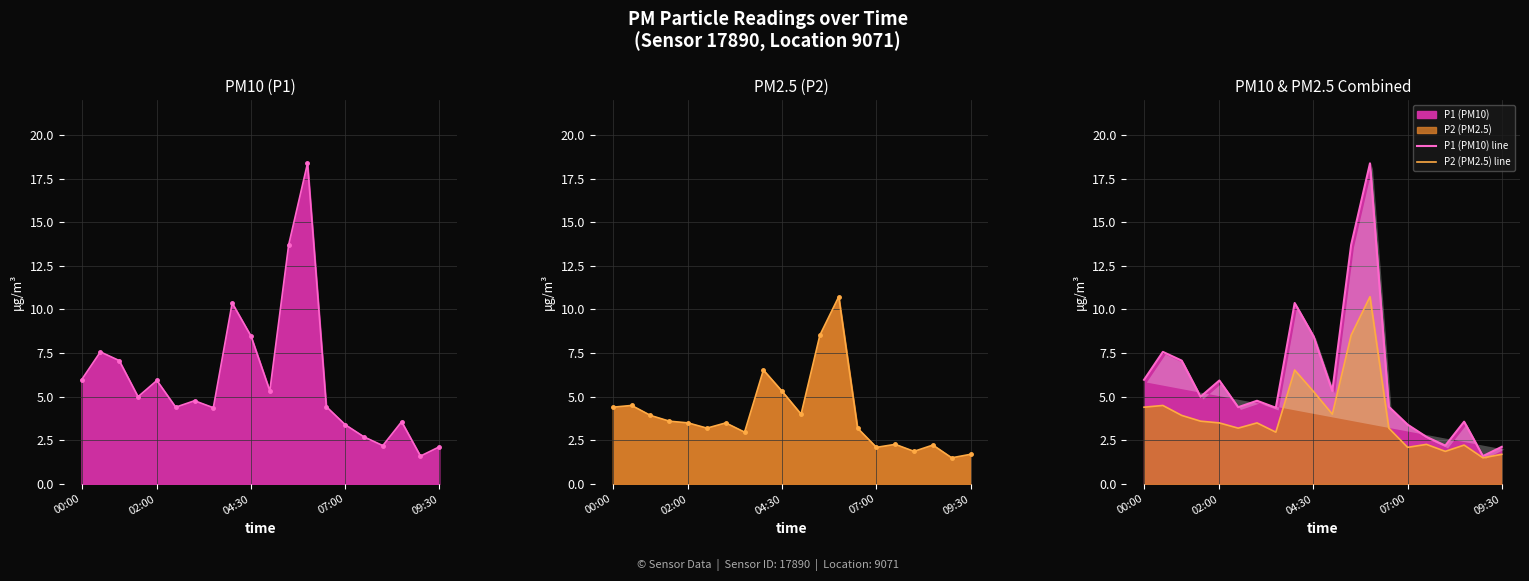

True or false: P1 (PM10) line and P2 (PM2.5) line intersect in this chart.

False